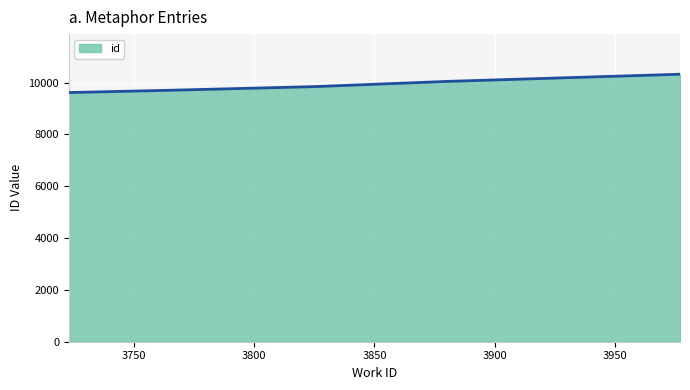

What is the sum of all values?

49545